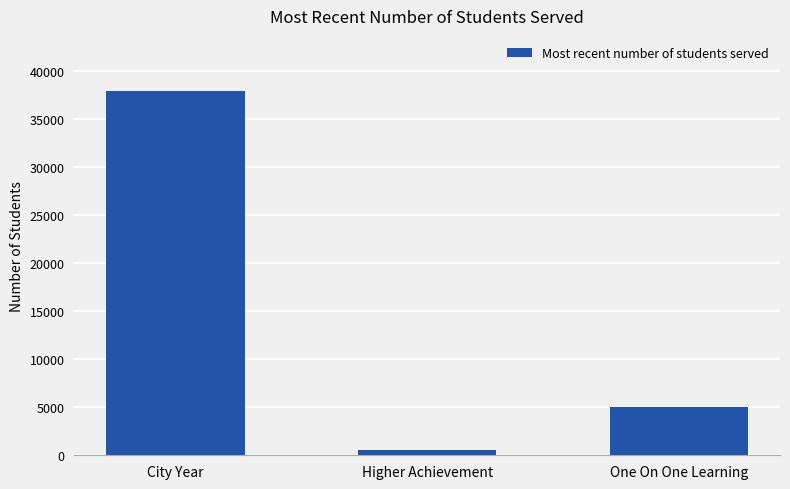

Is it true that the value at City Year is 52017?

False